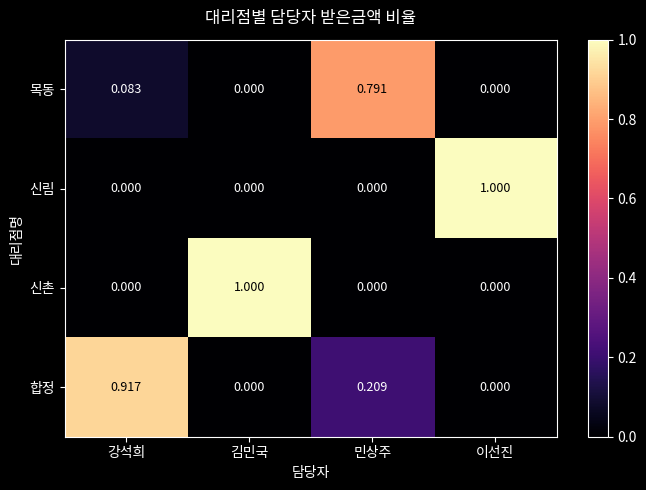

How many distinct data groups are displayed?

4